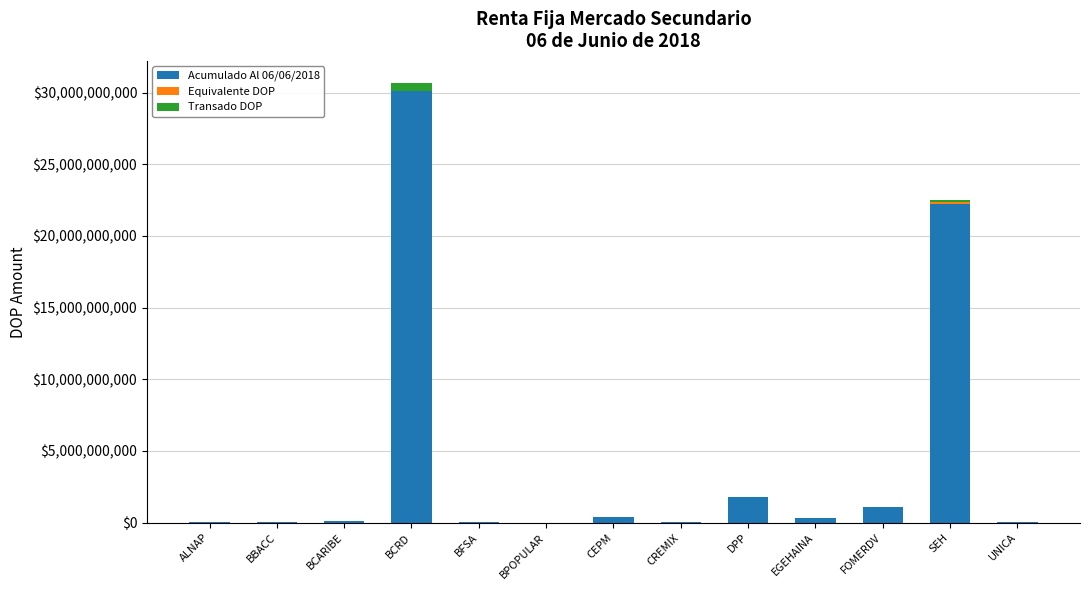

At which category is the sum across all series the highest?

BCRD